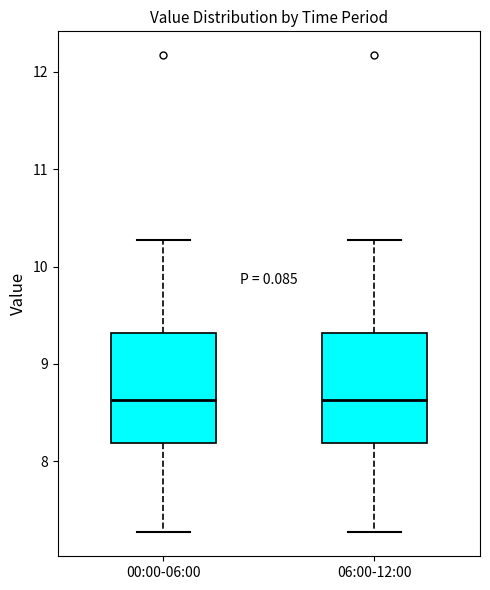

Where is the lower edge of the box for 00:00-06:00 on the y-axis? The values are not printed on the chart, so give them approximately, as read against the axis.

8.2